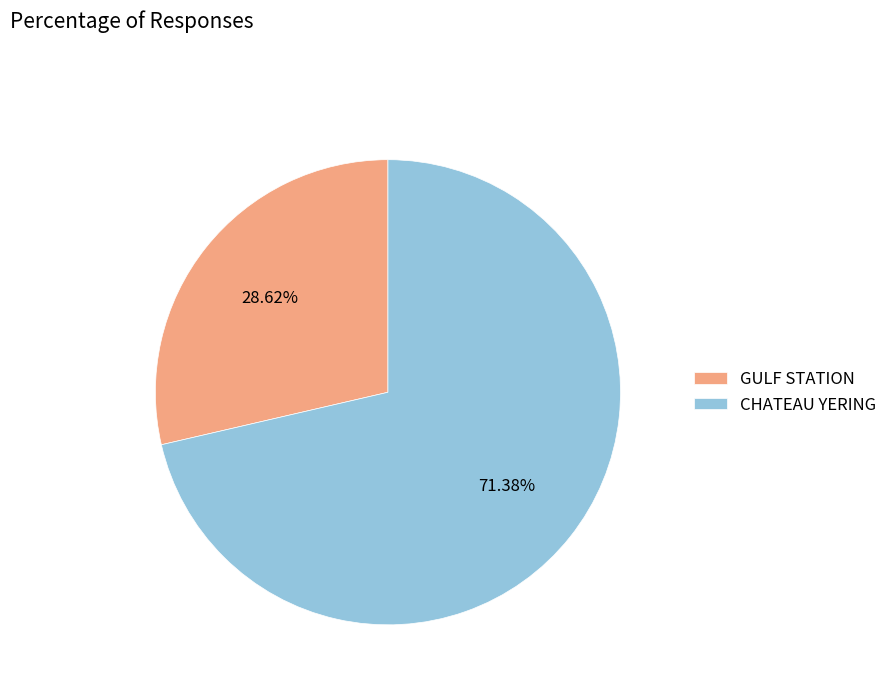

Rank the categories by value from highest to lowest.

CHATEAU YERING, GULF STATION